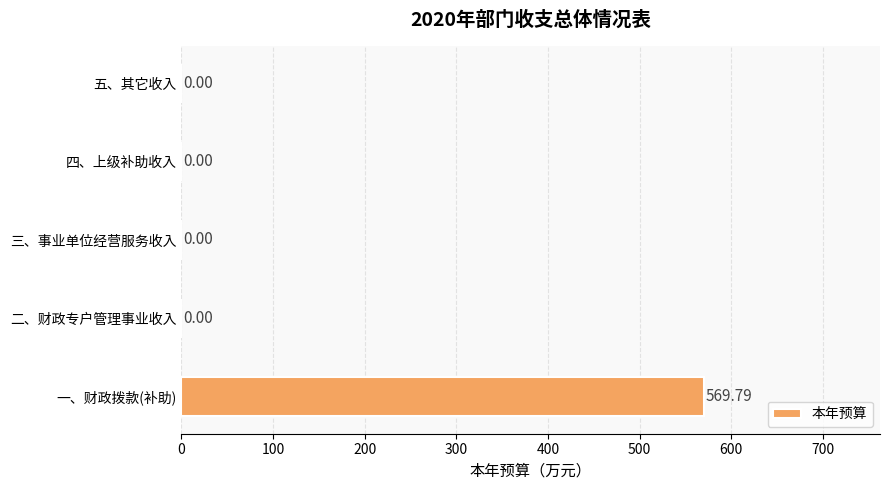

What is the label of the 5th bar from the left?

五、其它收入